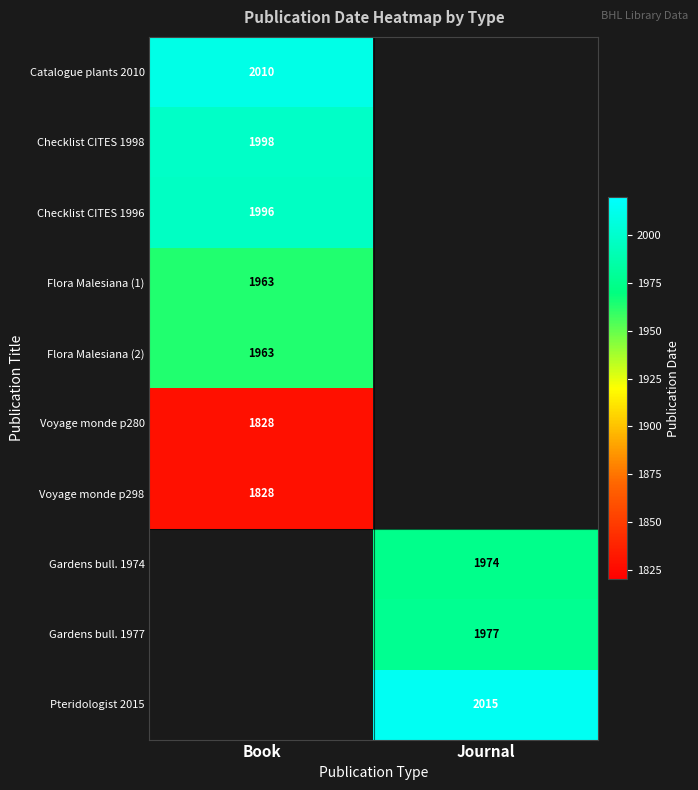

Is the value of Flora Malesiana (2) at Book greater than the value of Catalogue plants 2010 at Book?

No